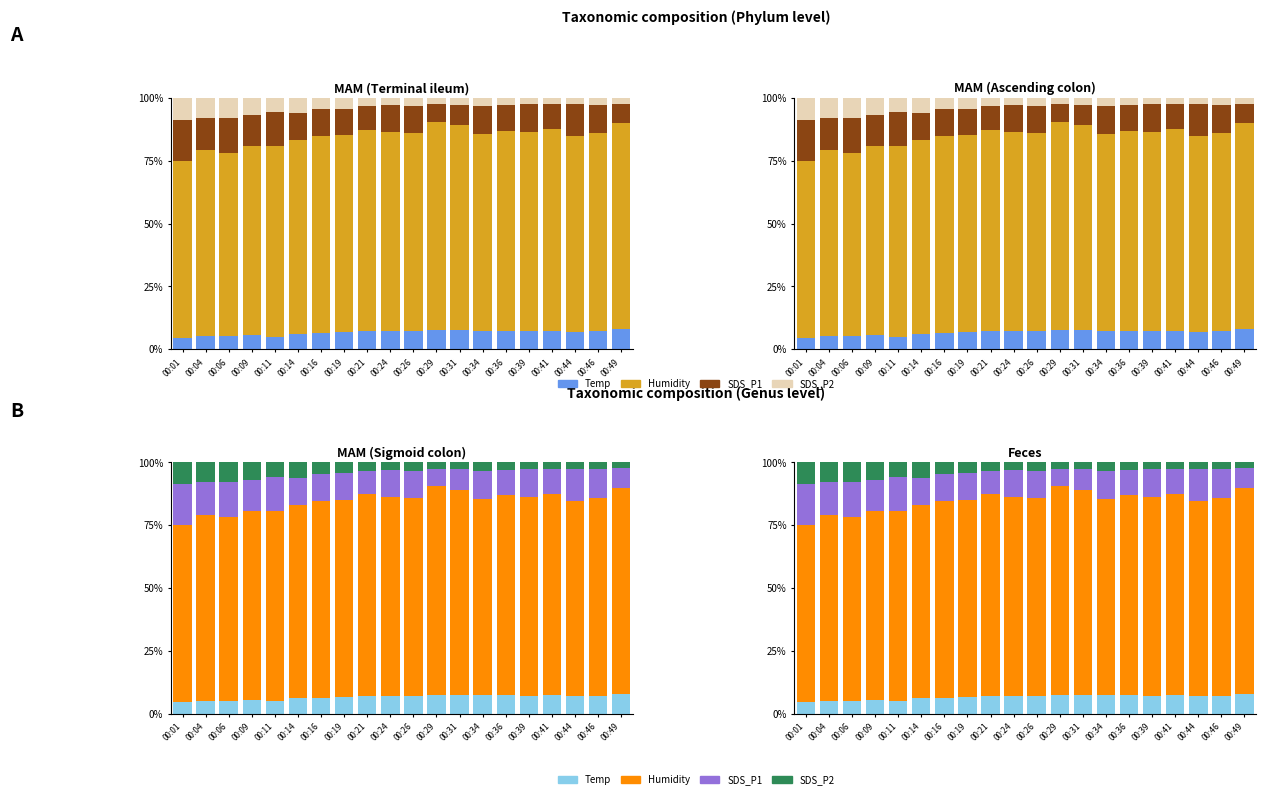

What is the maximum value shown in the chart?

82.9